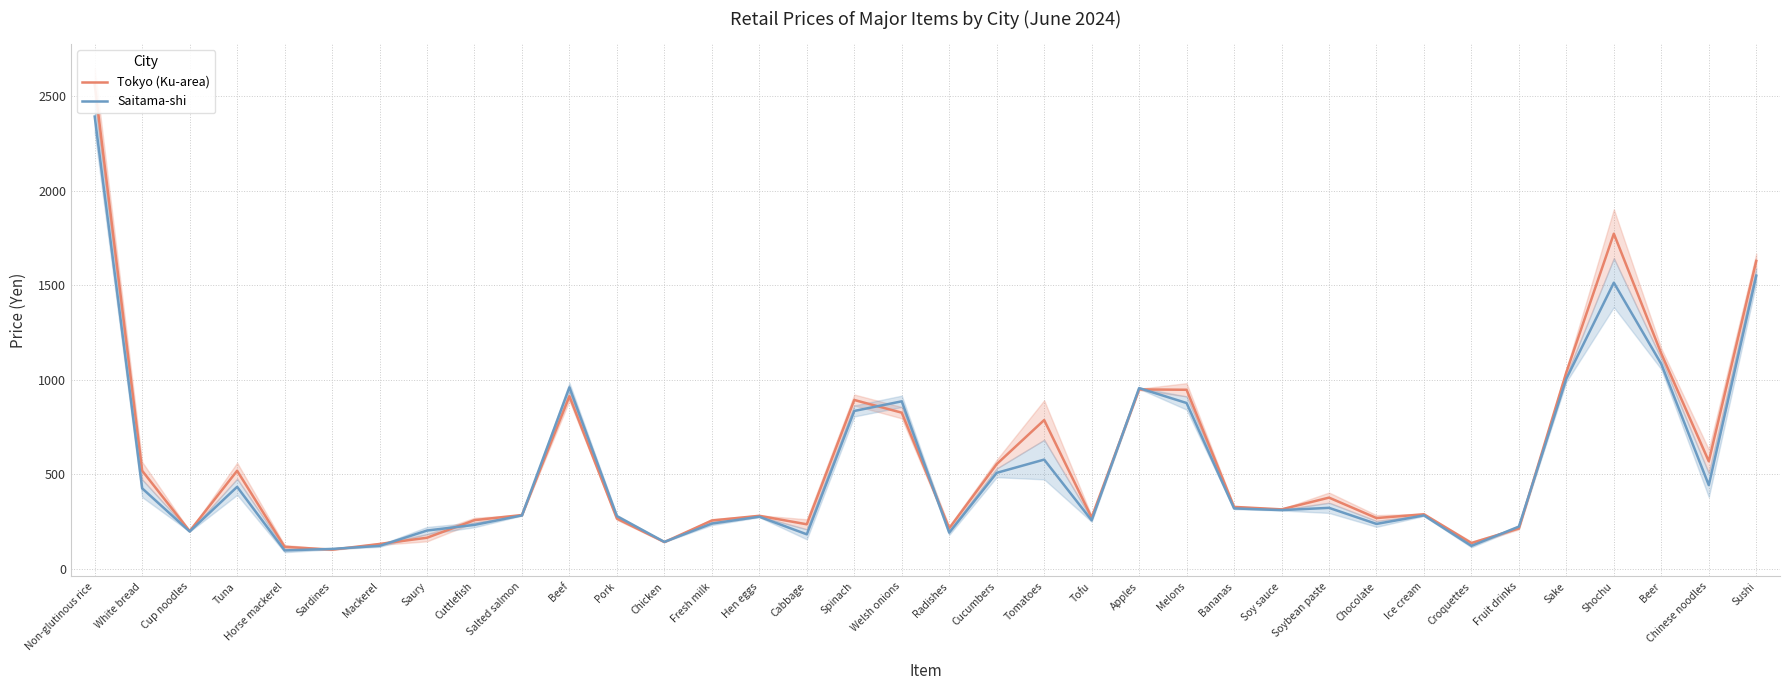

Reading left to right, extract all data points from this chart.

Tokyo (Ku-area): Non-glutinous rice=2561	White bread=519	Cup noodles=200	Tuna=519	Horse mackerel=117	Sardines=102	Mackerel=132	Saury=165	Cuttlefish=258	Salted salmon=285	Beef=913	Pork=266	Chicken=142	Fresh milk=256	Hen eggs=281	Cabbage=236	Spinach=893	Welsh onions=826	Radishes=215	Cucumbers=554	Tomatoes=787	Tofu=272	Apples=949	Melons=947	Bananas=328	Soy sauce=315	Soybean paste=377	Chocolate=269	Ice cream=289	Croquettes=137	Fruit drinks=214	Sake=1040	Shochu=1772	Beer=1138	Chinese noodles=569	Sushi=1628
Saitama-shi: Non-glutinous rice=2391	White bread=426	Cup noodles=198	Tuna=434	Horse mackerel=98	Sardines=106	Mackerel=122	Saury=203	Cuttlefish=233	Salted salmon=283	Beef=960	Pork=279	Chicken=143	Fresh milk=240	Hen eggs=276	Cabbage=183	Spinach=835	Welsh onions=886	Radishes=192	Cucumbers=508	Tomatoes=578	Tofu=257	Apples=956	Melons=877	Bananas=320	Soy sauce=311	Soybean paste=323	Chocolate=238	Ice cream=283	Croquettes=122	Fruit drinks=224	Sake=1006	Shochu=1513	Beer=1083	Chinese noodles=443	Sushi=1550